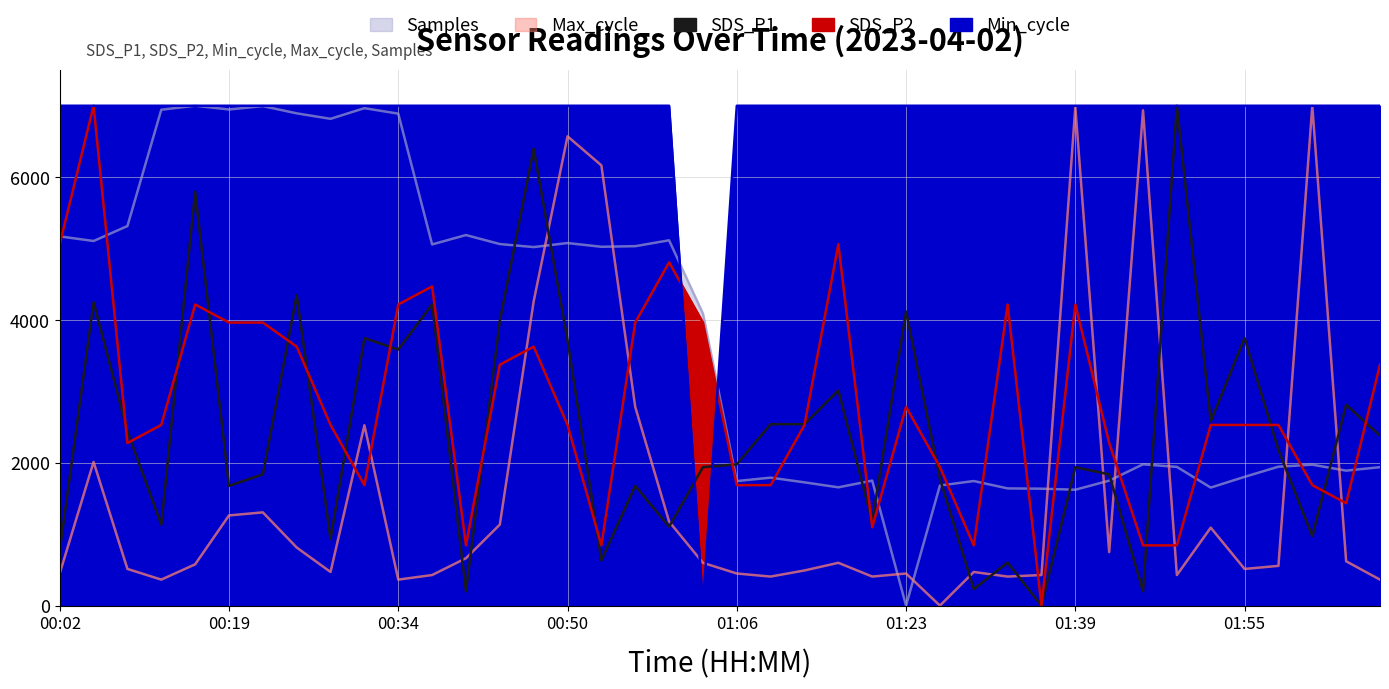

How many distinct data groups are displayed?

5